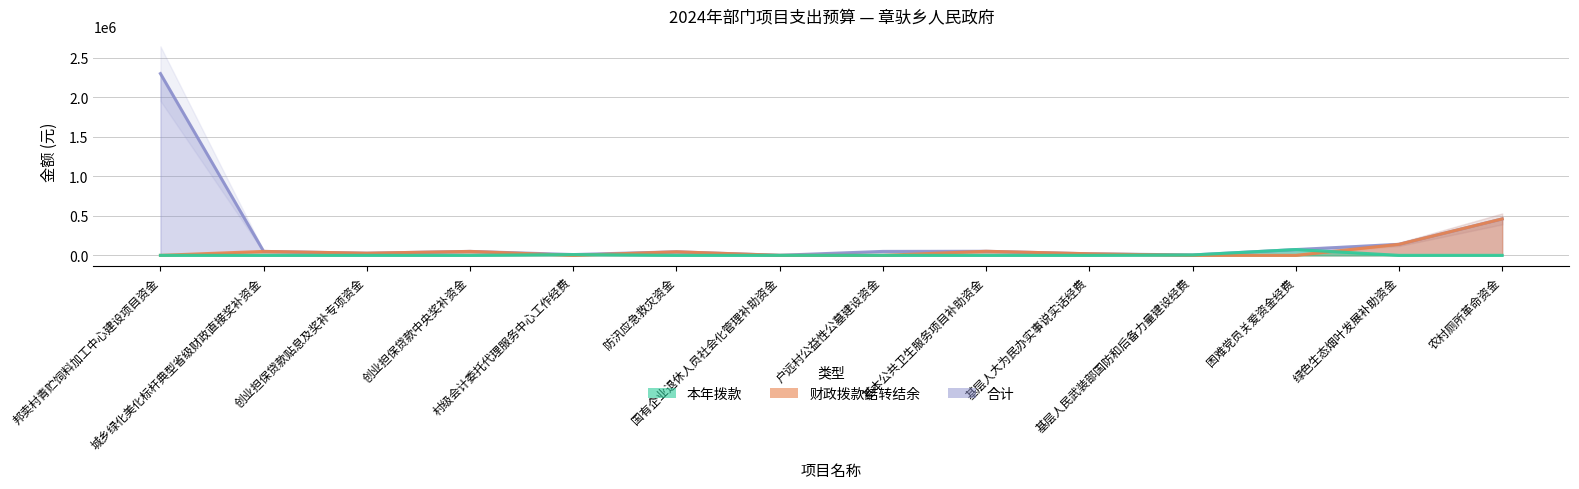

What position from the left is 绿色生态烟叶发展补助资金?

13